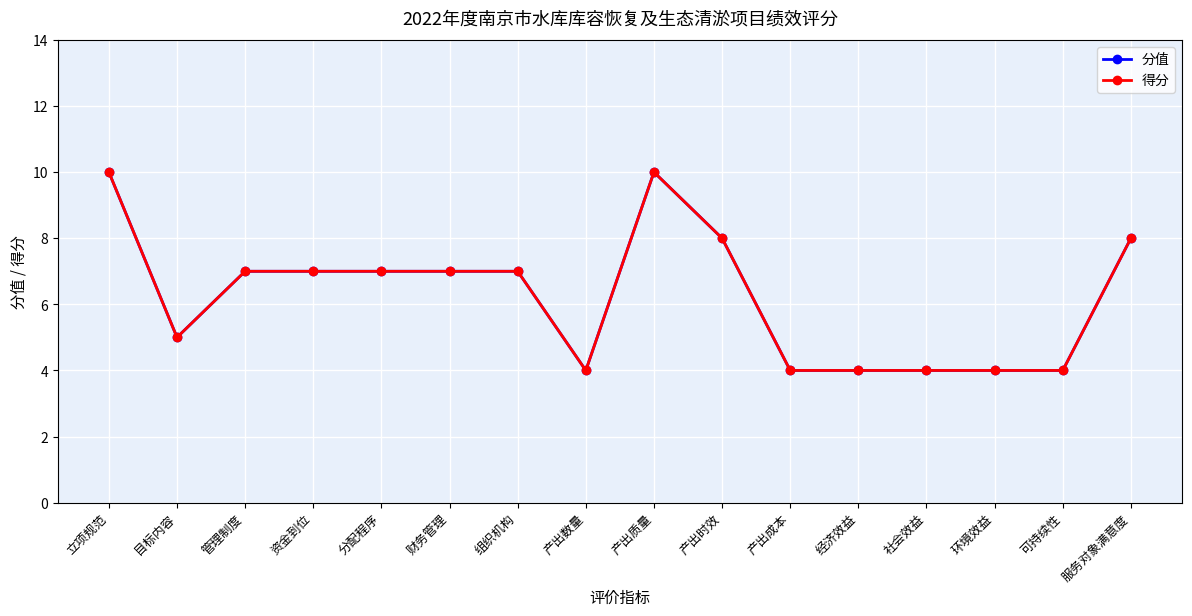

True or false: 分值 has more than 2 interior local peaks.

False